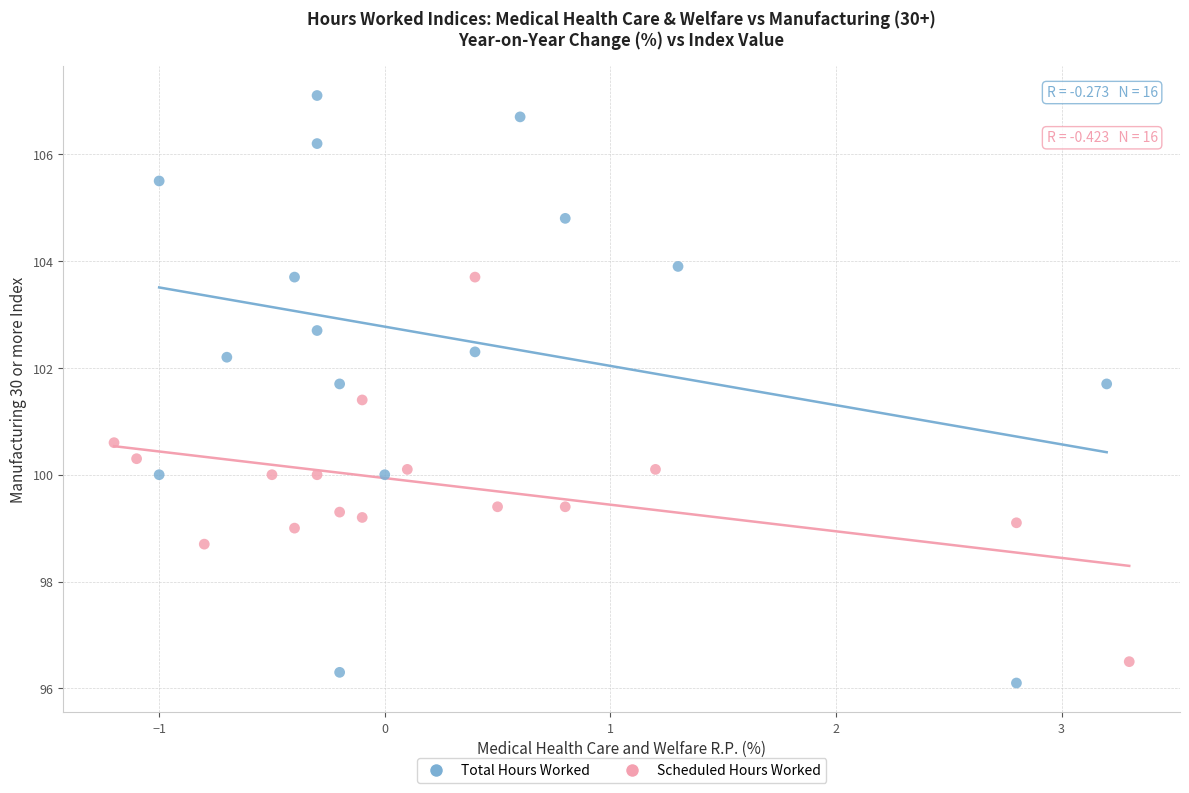

Which series has the largest Y range (max minus min)?

Total Hours Worked